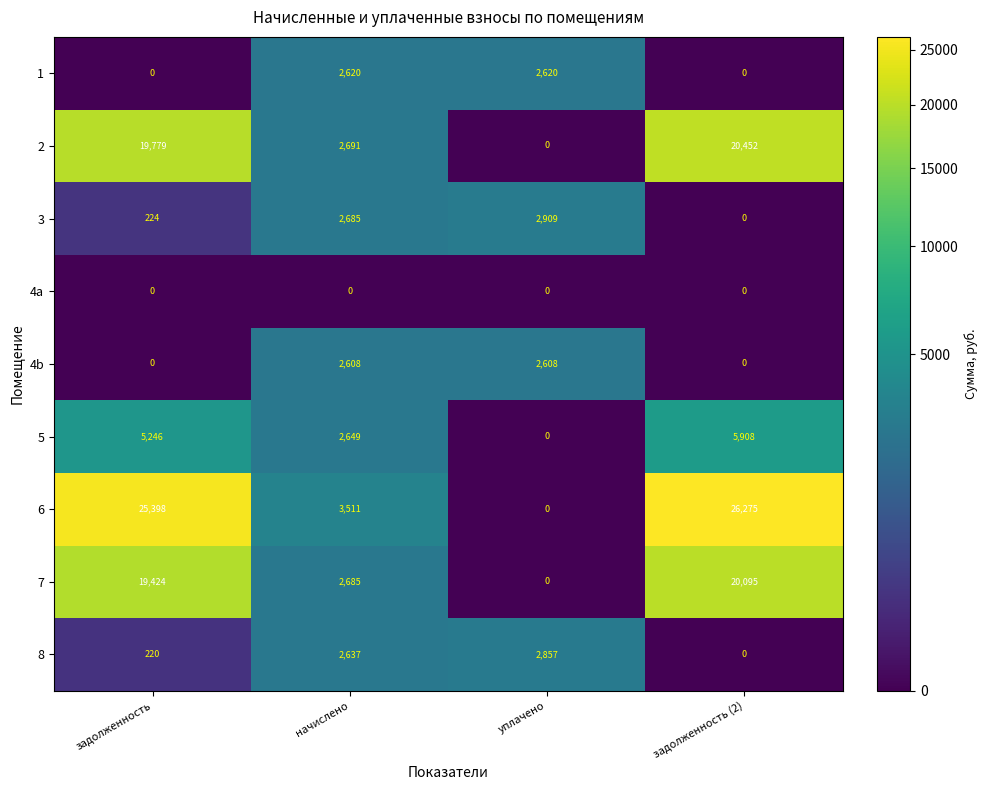

What is the sum of the 2 values at начислено and уплачено?

2691